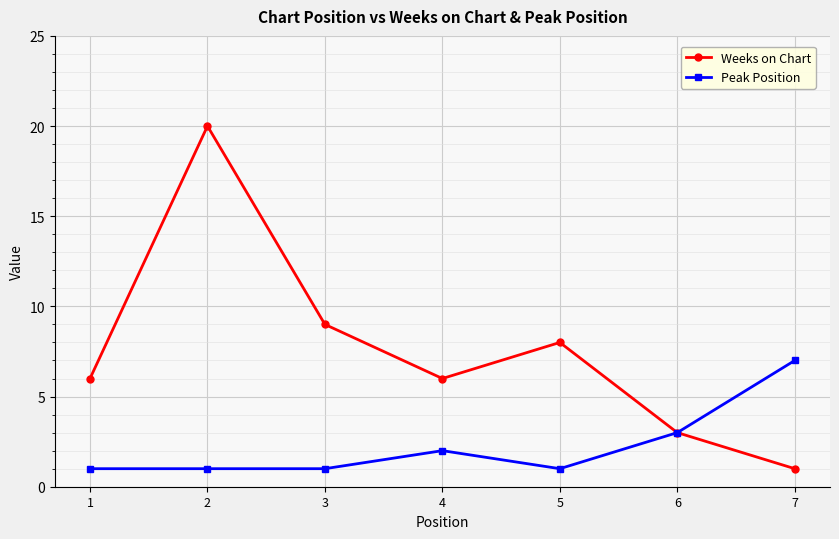

Count the Peak Position values in the range 1 to 3.

6